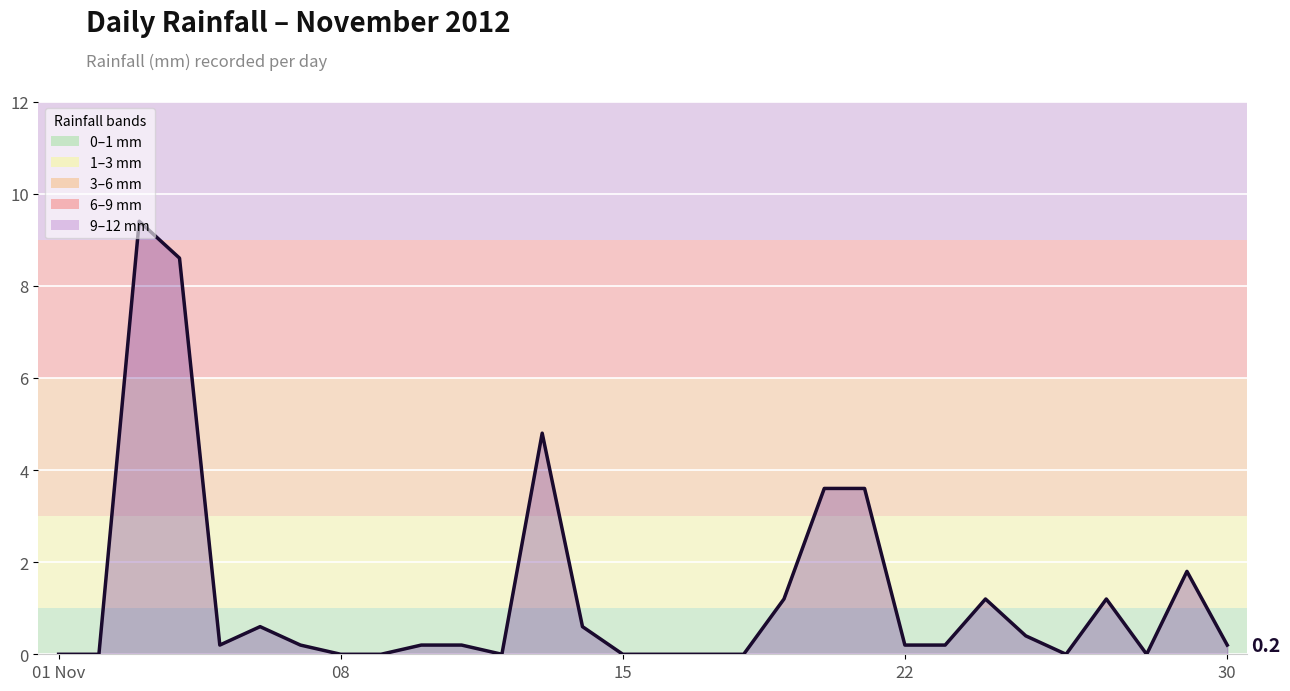

What is the maximum value shown in the chart?

9.4